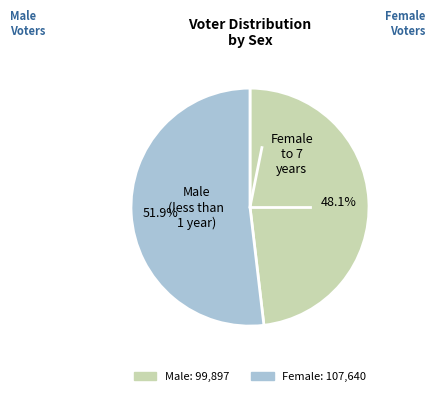

To the nearest percent, what is the difference between the largest and smallest slice percentages?

4%